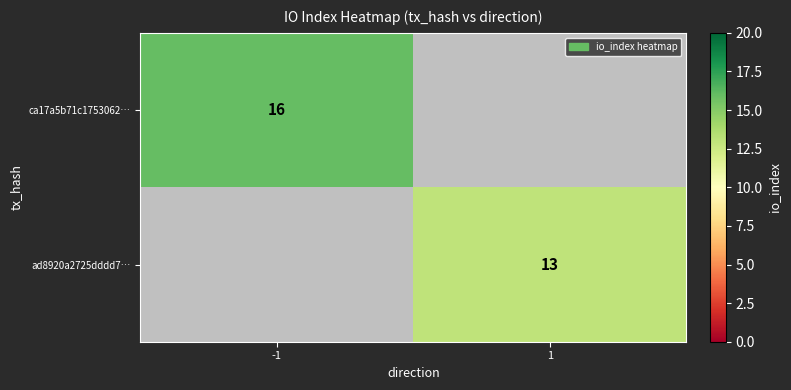

Is it true that ad8920a2725dddd7… equals 13 at 1?

True